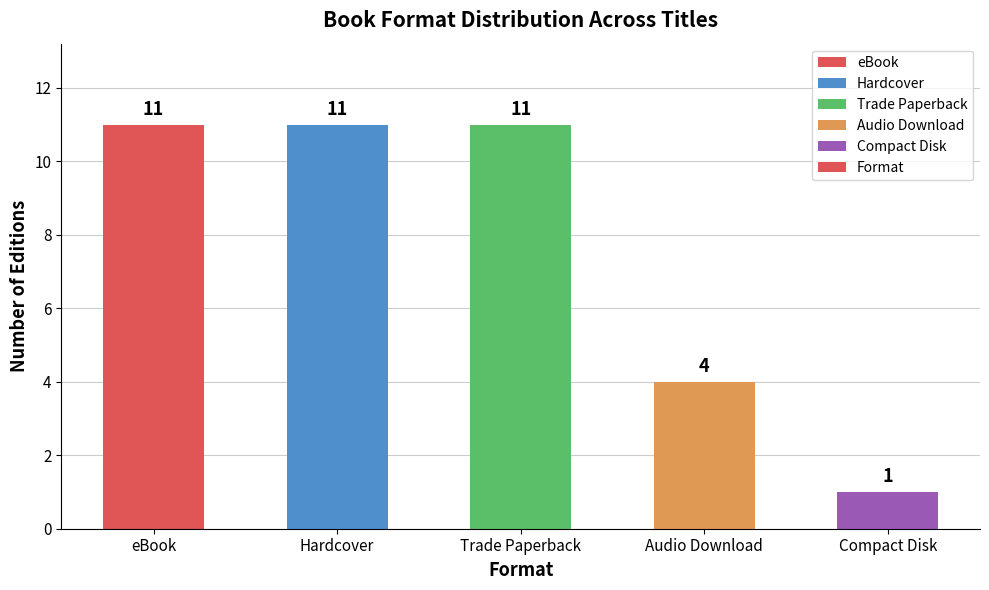

What is the difference between the maximum and minimum values?

10